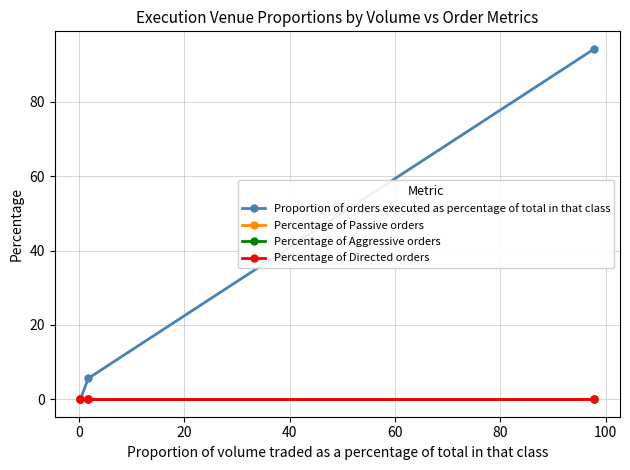

Does the chart have visible grid lines?

Yes